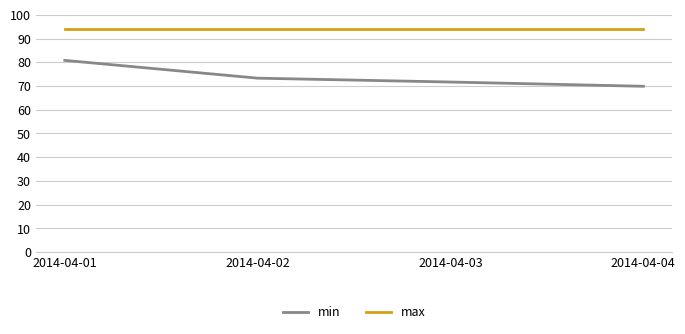

Which series changed the most between 2014-04-02 and 2014-04-03?

min